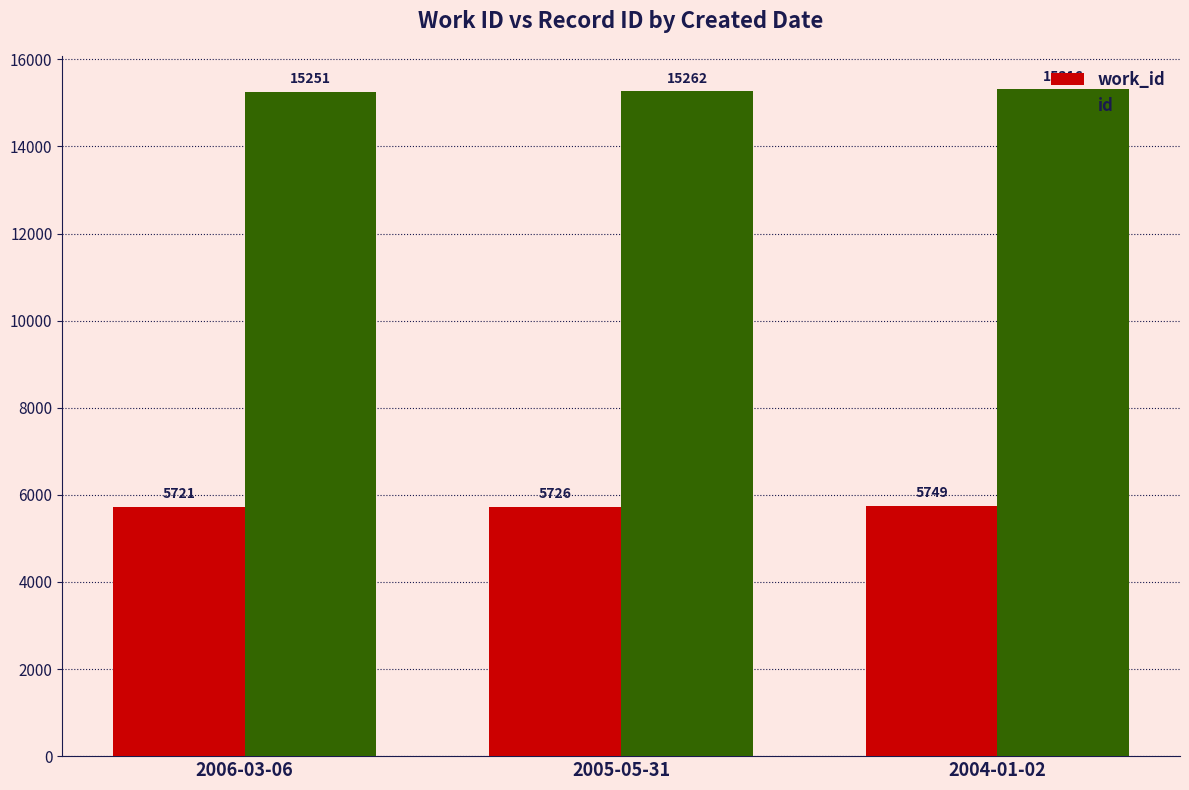

How many bars are there in total?

6